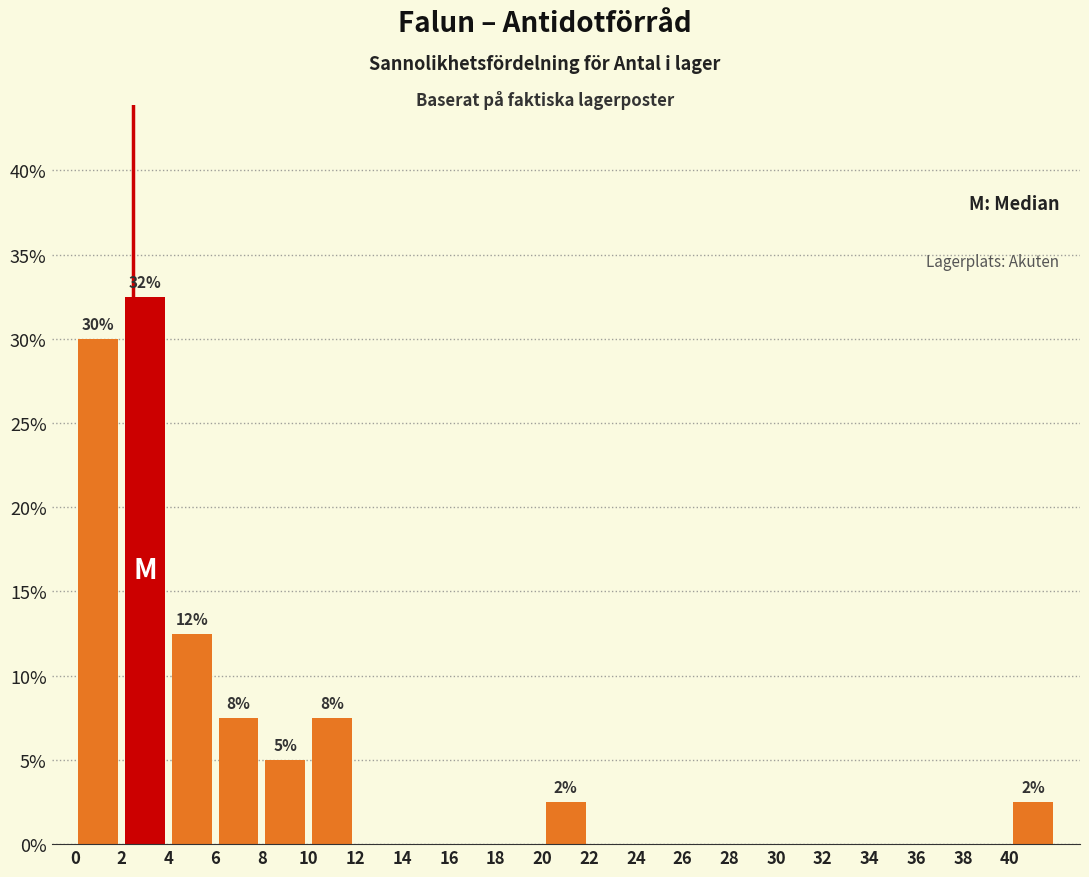

Which range on the x-axis has the tallest bar?

2 to 4